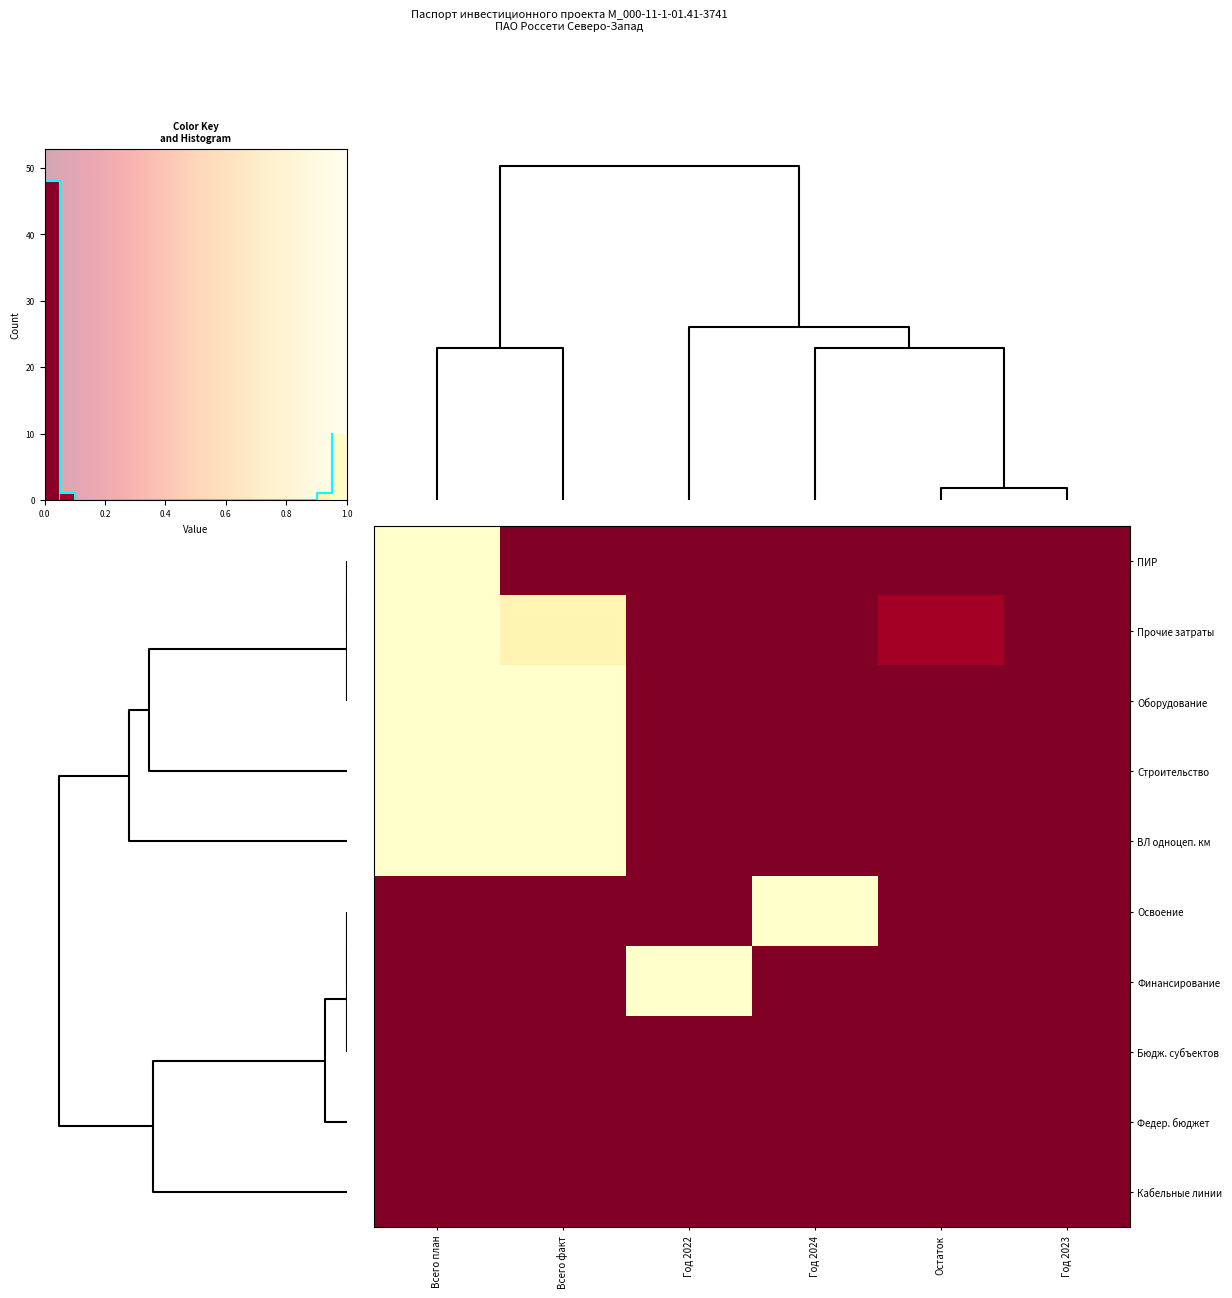

Between Всего план and Год 2024, which series saw the biggest shift?

ПИР